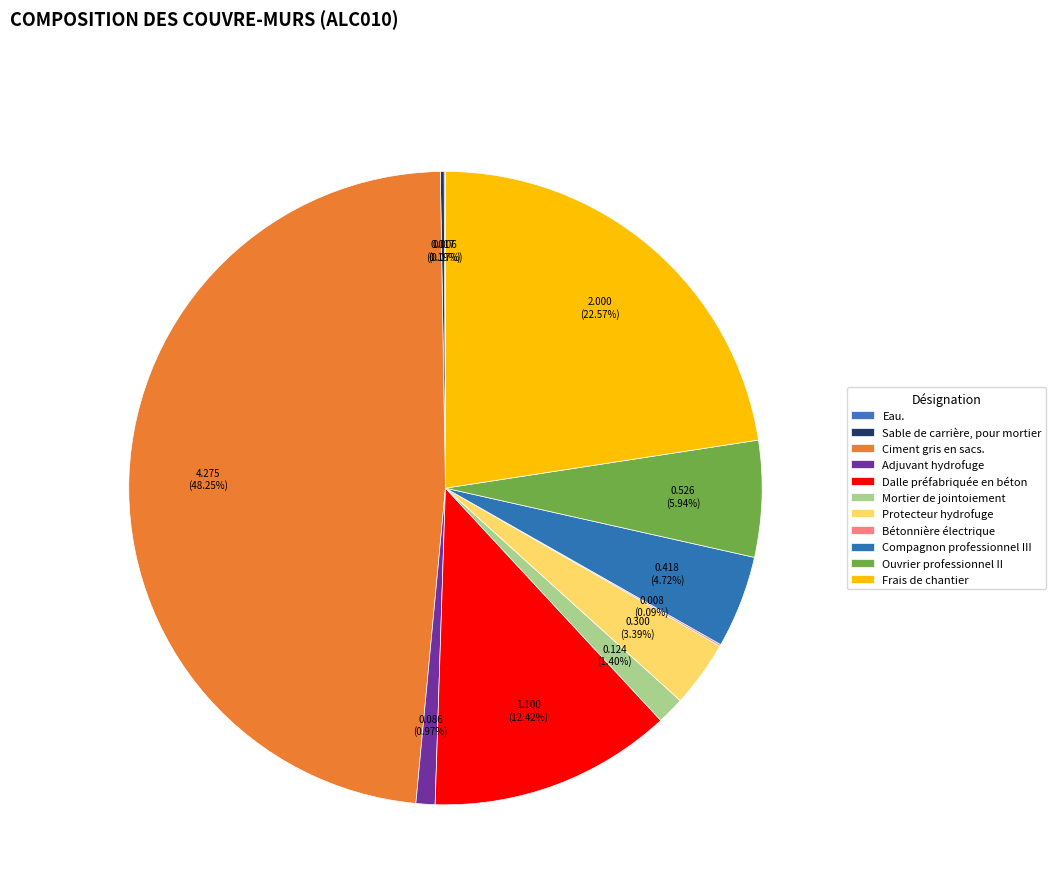

The Protecteur hydrofuge slice represents 18% of the pie. True or false?

False